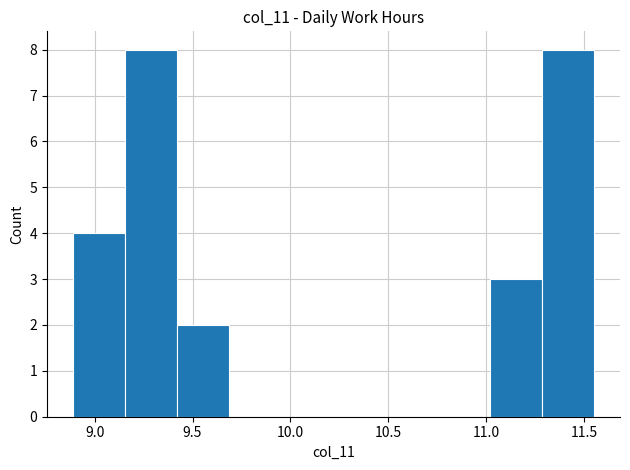

Reading left to right, list every bar in this chart as the range it spans on the x-axis followed by its height. Neither the bar edges nor the heights are printed on the chart, so give them approximately, as read against the axes.

8.90 to 9.15: 4
9.15 to 9.40: 8
9.40 to 9.70: 2
9.70 to 9.95: 0
9.95 to 10.20: 0
10.20 to 10.50: 0
10.50 to 10.75: 0
10.75 to 11.00: 0
11.00 to 11.30: 3
11.30 to 11.55: 8